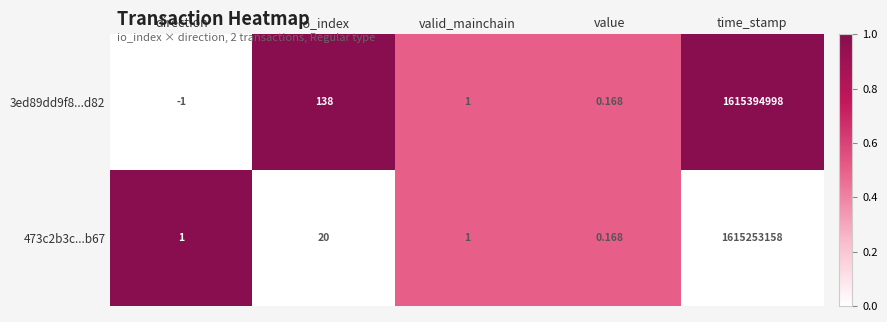

Rank the series by their maximum value, from lowest to highest.

473c2b3c...b67, 3ed89dd9f8...d82